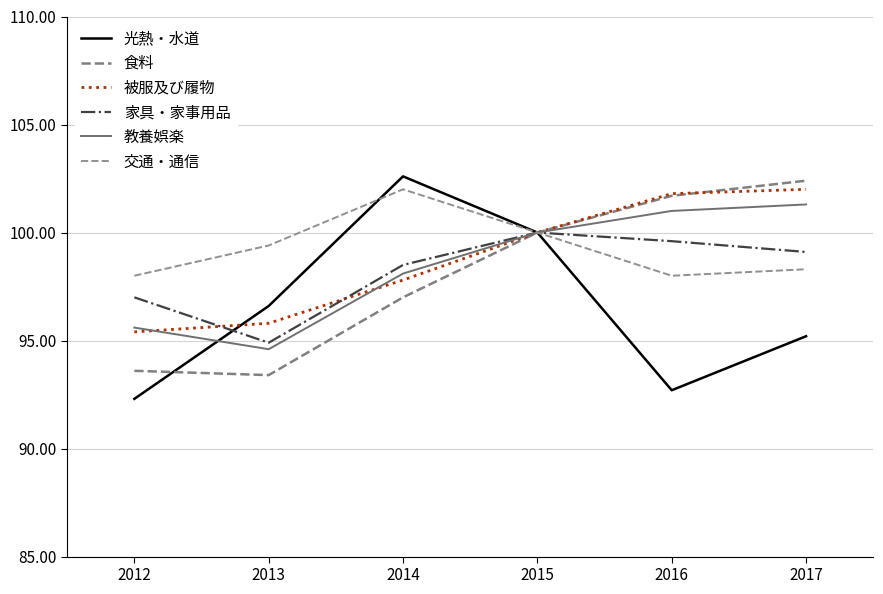

How many categories are shown in the chart?

6